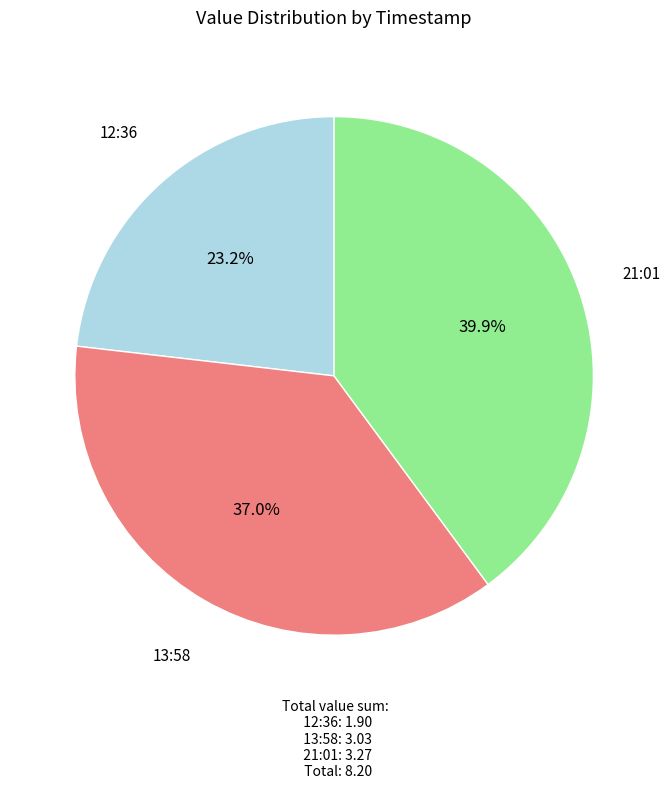

How many segments does this pie chart have?

3